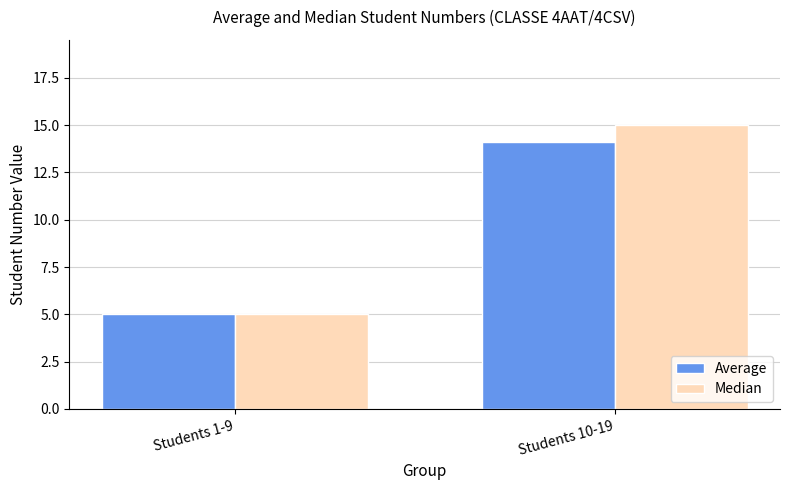

What is the difference between the maximum and minimum values in the Average series?

9.1